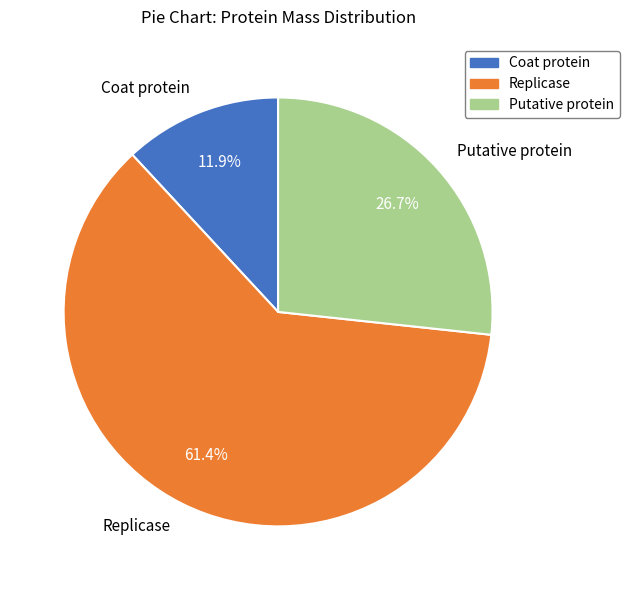

What is the smallest slice in the pie chart?

Coat protein